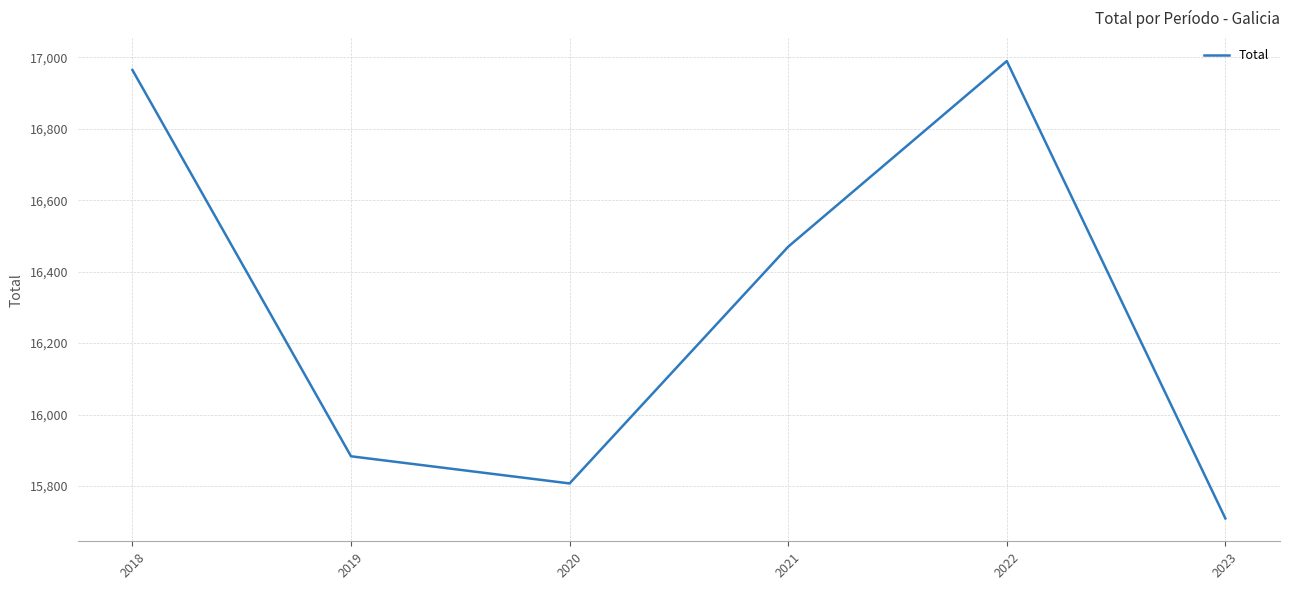

At which category does the data reach its first local peak?

2022